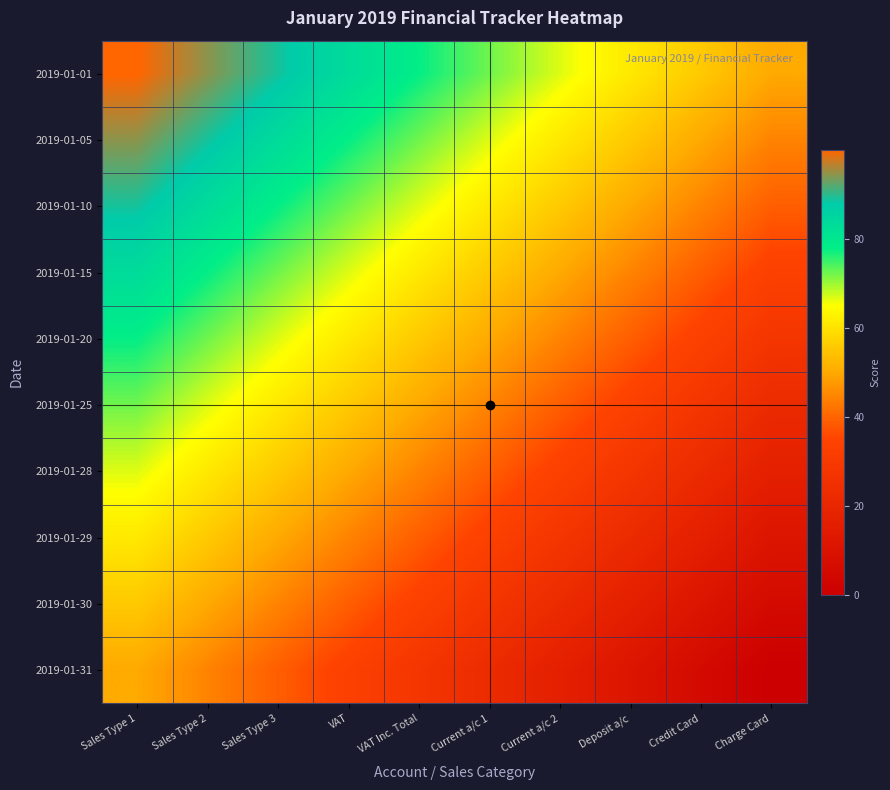

Reading right to left, list all the values displayed in this chart.

2019-01-01: Charge Card=50.0	Credit Card=55.6	Deposit a/c=61.1	Current a/c 2=66.7	Current a/c 1=72.2	VAT Inc. Total=77.8	VAT=83.3	Sales Type 3=88.9	Sales Type 2=94.4	Sales Type 1=100.0
2019-01-05: Charge Card=44.4	Credit Card=50.0	Deposit a/c=55.6	Current a/c 2=61.1	Current a/c 1=66.7	VAT Inc. Total=72.2	VAT=77.8	Sales Type 3=83.3	Sales Type 2=88.9	Sales Type 1=94.4
2019-01-10: Charge Card=38.9	Credit Card=44.4	Deposit a/c=50.0	Current a/c 2=55.6	Current a/c 1=61.1	VAT Inc. Total=66.7	VAT=72.2	Sales Type 3=77.8	Sales Type 2=83.3	Sales Type 1=88.9
2019-01-15: Charge Card=33.3	Credit Card=38.9	Deposit a/c=44.4	Current a/c 2=50.0	Current a/c 1=55.6	VAT Inc. Total=61.1	VAT=66.7	Sales Type 3=72.2	Sales Type 2=77.8	Sales Type 1=83.3
2019-01-20: Charge Card=27.8	Credit Card=33.3	Deposit a/c=38.9	Current a/c 2=44.4	Current a/c 1=50.0	VAT Inc. Total=55.6	VAT=61.1	Sales Type 3=66.7	Sales Type 2=72.2	Sales Type 1=77.8
2019-01-25: Charge Card=22.2	Credit Card=27.8	Deposit a/c=33.3	Current a/c 2=38.9	Current a/c 1=44.4	VAT Inc. Total=50.0	VAT=55.6	Sales Type 3=61.1	Sales Type 2=66.7	Sales Type 1=72.2
2019-01-28: Charge Card=16.7	Credit Card=22.2	Deposit a/c=27.8	Current a/c 2=33.3	Current a/c 1=38.9	VAT Inc. Total=44.4	VAT=50.0	Sales Type 3=55.6	Sales Type 2=61.1	Sales Type 1=66.7
2019-01-29: Charge Card=11.1	Credit Card=16.7	Deposit a/c=22.2	Current a/c 2=27.8	Current a/c 1=33.3	VAT Inc. Total=38.9	VAT=44.4	Sales Type 3=50.0	Sales Type 2=55.6	Sales Type 1=61.1
2019-01-30: Charge Card=5.6	Credit Card=11.1	Deposit a/c=16.7	Current a/c 2=22.2	Current a/c 1=27.8	VAT Inc. Total=33.3	VAT=38.9	Sales Type 3=44.4	Sales Type 2=50.0	Sales Type 1=55.6
2019-01-31: Charge Card=0.0	Credit Card=5.6	Deposit a/c=11.1	Current a/c 2=16.7	Current a/c 1=22.2	VAT Inc. Total=27.8	VAT=33.3	Sales Type 3=38.9	Sales Type 2=44.4	Sales Type 1=50.0